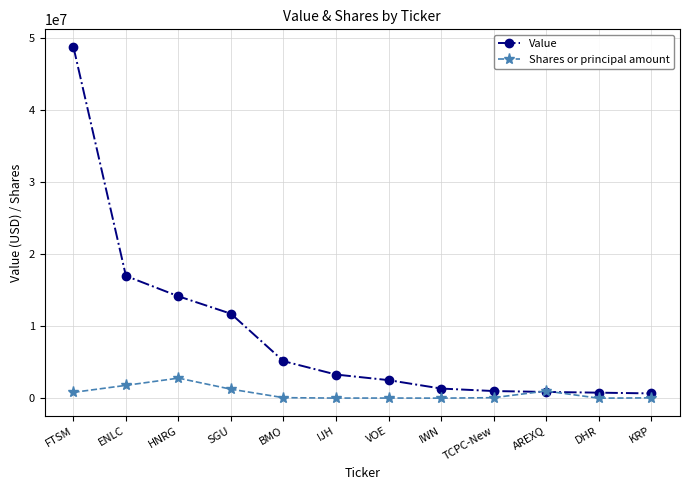

What is the difference between the highest and lowest values at SGU?

10464338